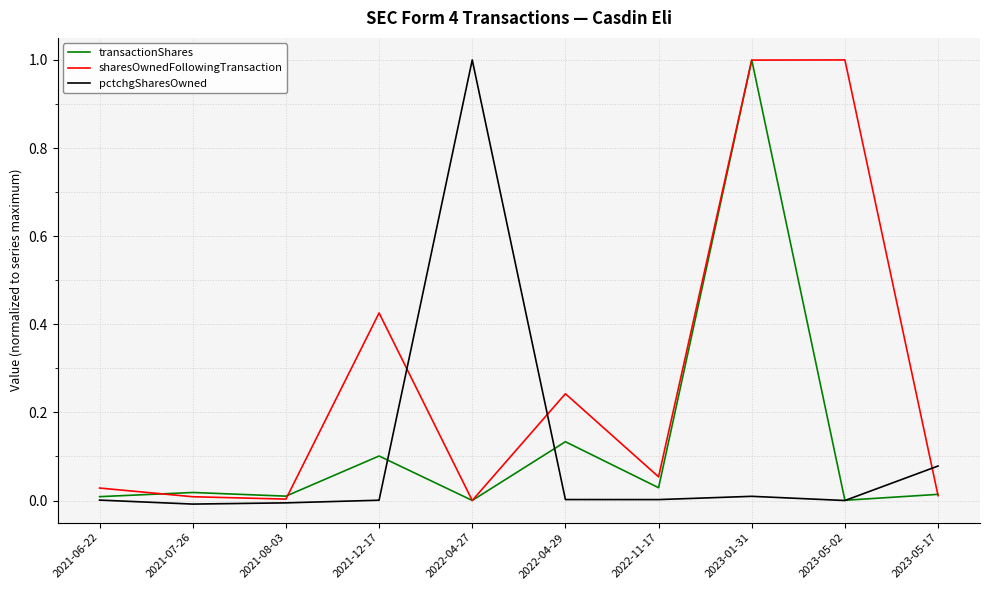

True or false: sharesOwnedFollowingTransaction has a value of 0.0 at 2021-06-22.

True